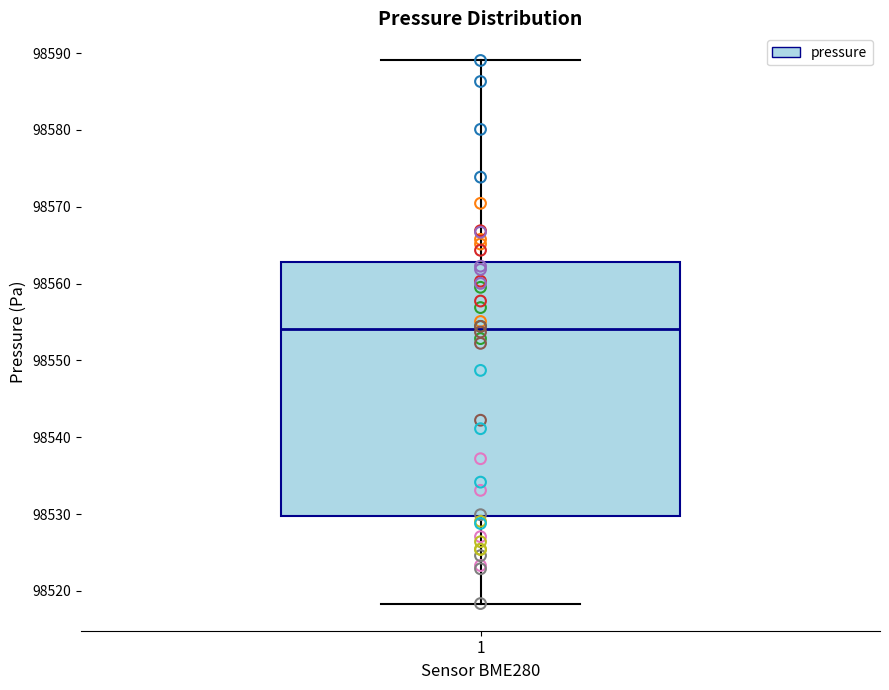

Read this box plot against the y-axis: the position of the median line, the range covered by the box, and the ends of both whiskers. The values are not printed on the chart, so give them approximately, as read against the axis.

median 98554, box 98530 to 98563, whiskers 98518 to 98589